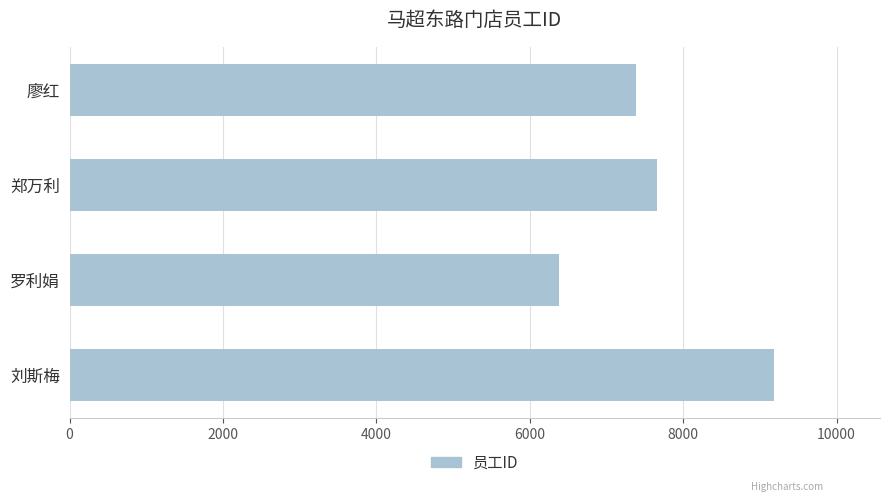

Which label corresponds to the largest value in the chart?

刘斯梅